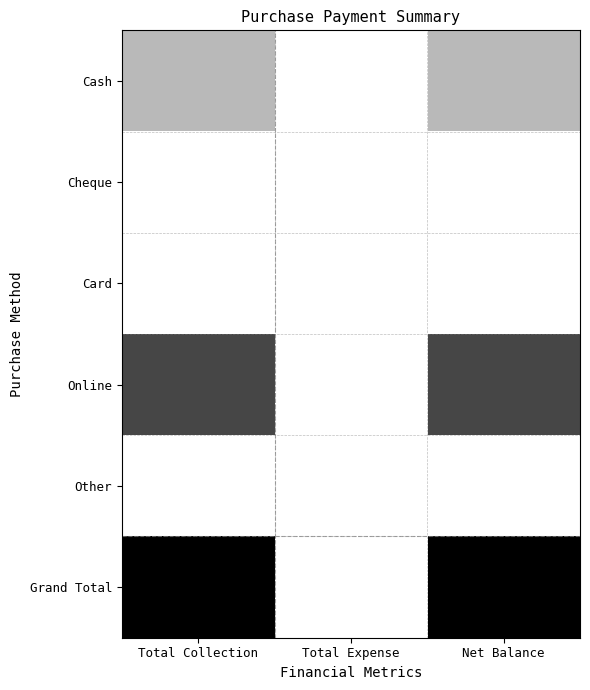

What is the greatest value displayed?

1.0